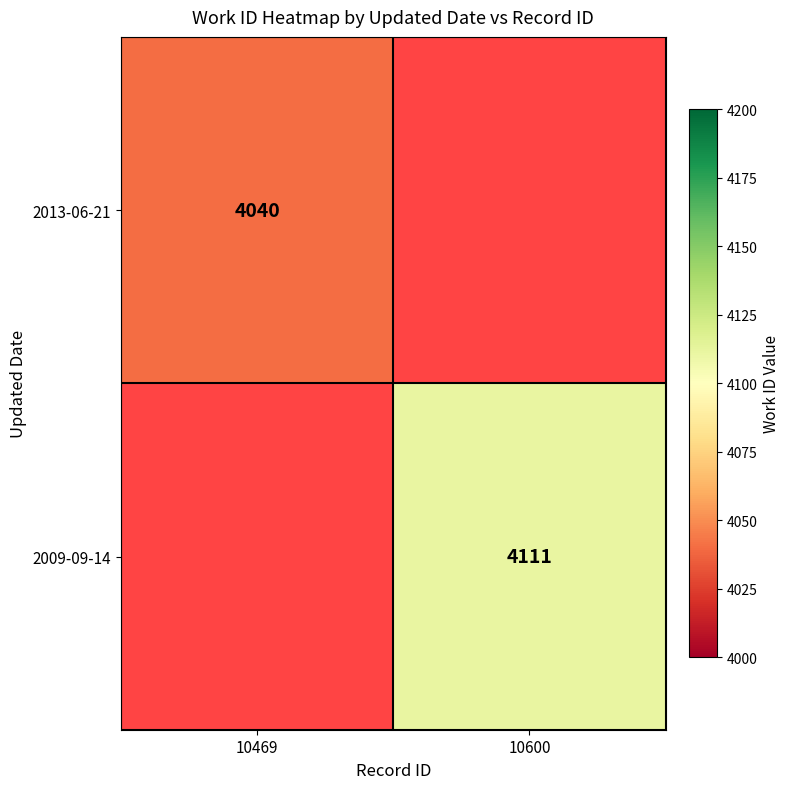

How many data points does each series have?

2